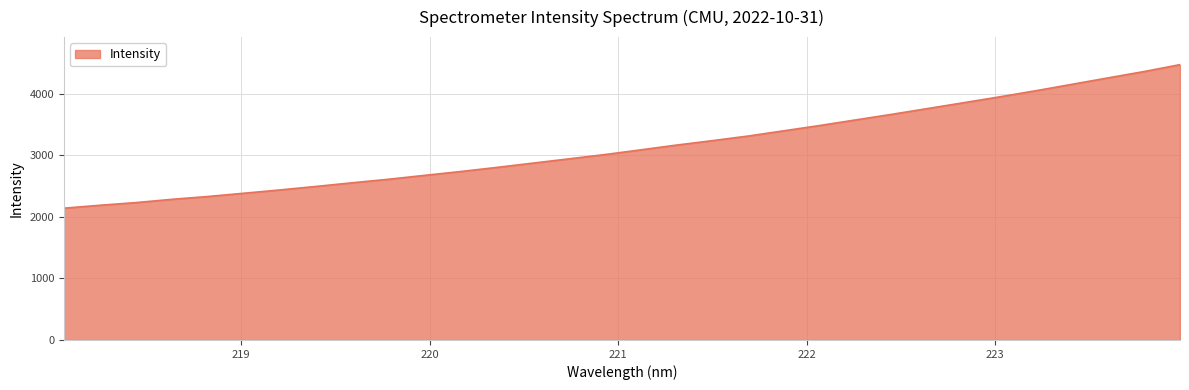

Does the chart have visible grid lines?

Yes